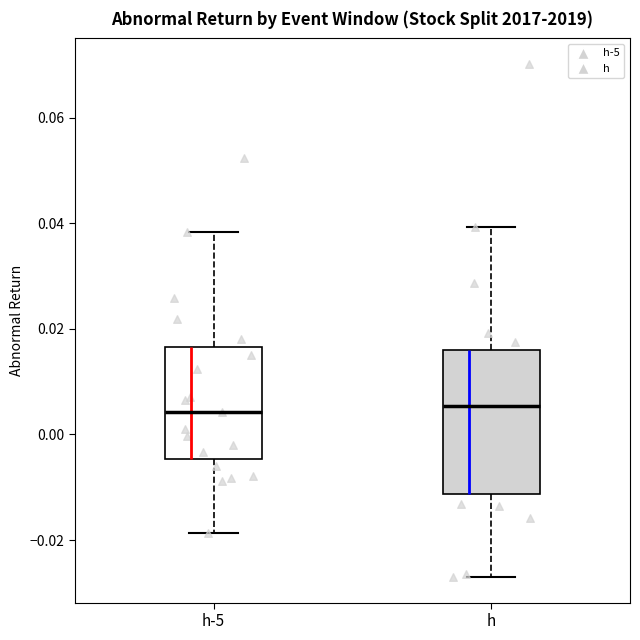

Reading left to right, read every box against the y-axis: the position of its median line, the range the box covers, and the ends of its whiskers. The values are not printed on the chart, so give them approximately, as read against the axis.

h-5: median 0.004, box -0.004 to 0.016, whiskers -0.018 to 0.038
h: median 0.006, box -0.012 to 0.016, whiskers -0.026 to 0.040